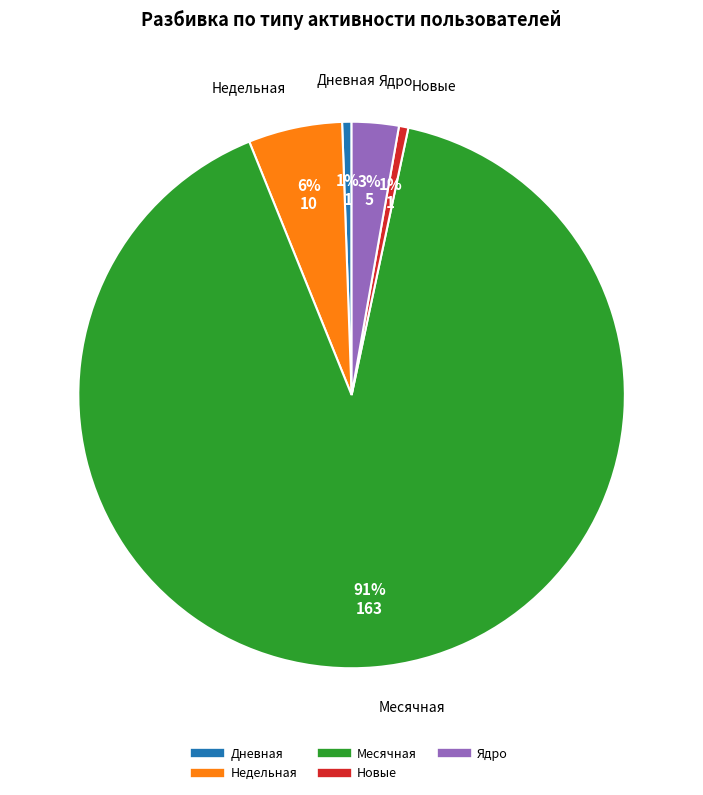

To the nearest percent, what is the average slice percentage?

20%